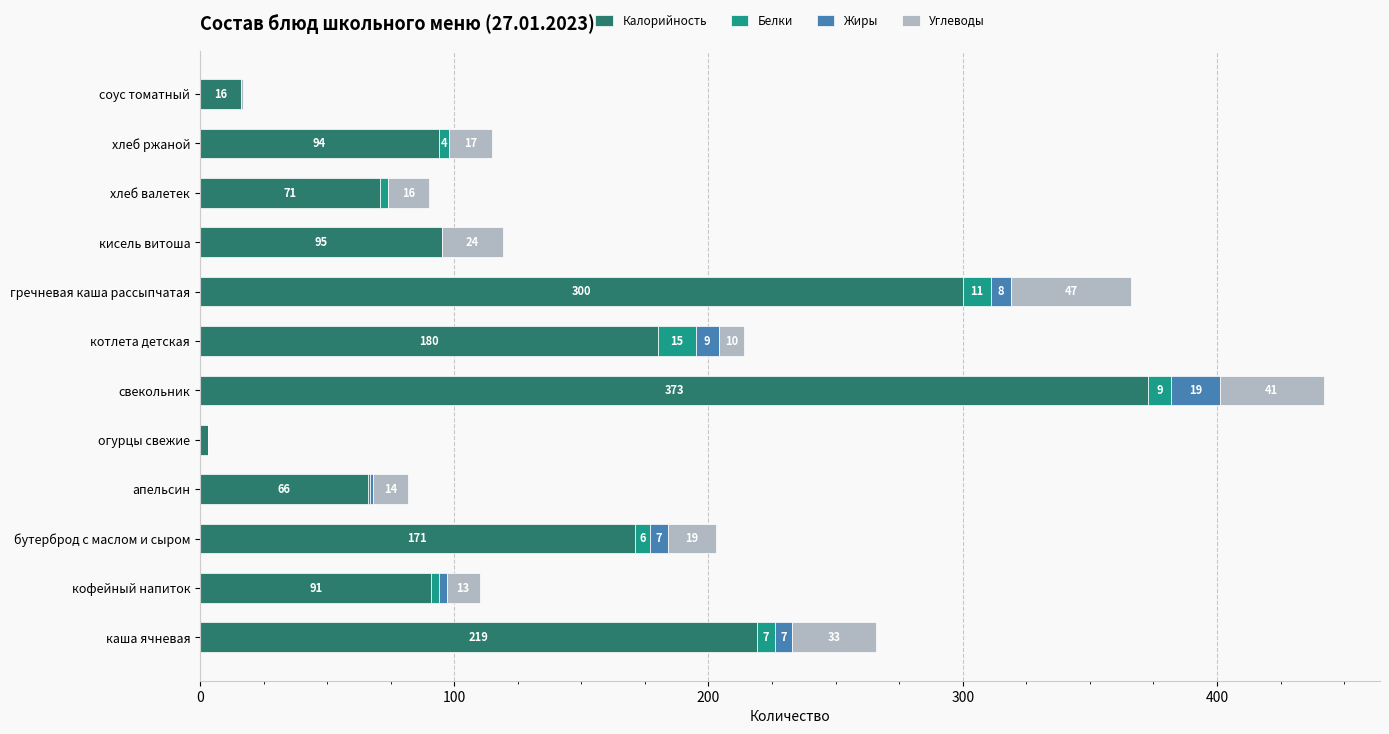

True or false: Калорийность has a value of 94 at хлеб ржаной.

True